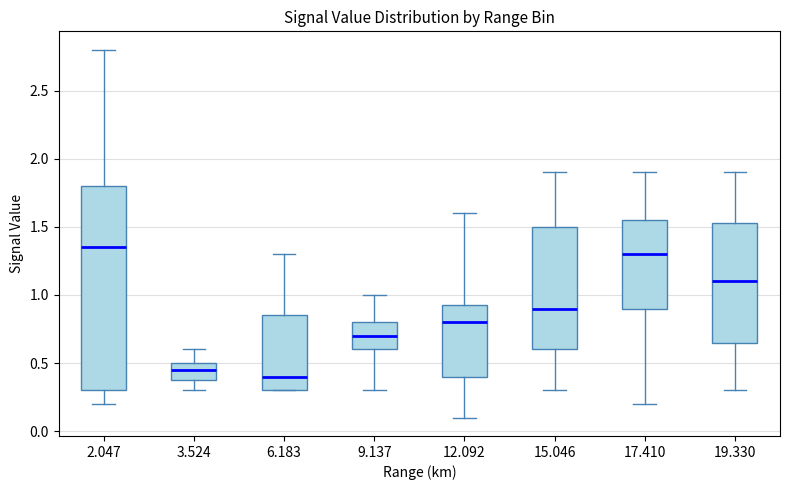

Reading left to right, read every box against the y-axis: the position of its median line, the range the box covers, and the ends of its whiskers. The values are not printed on the chart, so give them approximately, as read against the axis.

2.047: median 1.35, box 0.30 to 1.80, whiskers 0.20 to 2.80
3.524: median 0.45, box 0.40 to 0.50, whiskers 0.30 to 0.60
6.183: median 0.40, box 0.30 to 0.85, whiskers 0.30 to 1.30
9.137: median 0.70, box 0.60 to 0.80, whiskers 0.30 to 1.00
12.092: median 0.80, box 0.40 to 0.95, whiskers 0.10 to 1.60
15.046: median 0.90, box 0.60 to 1.50, whiskers 0.30 to 1.90
17.410: median 1.30, box 0.90 to 1.55, whiskers 0.20 to 1.90
19.330: median 1.10, box 0.65 to 1.55, whiskers 0.30 to 1.90